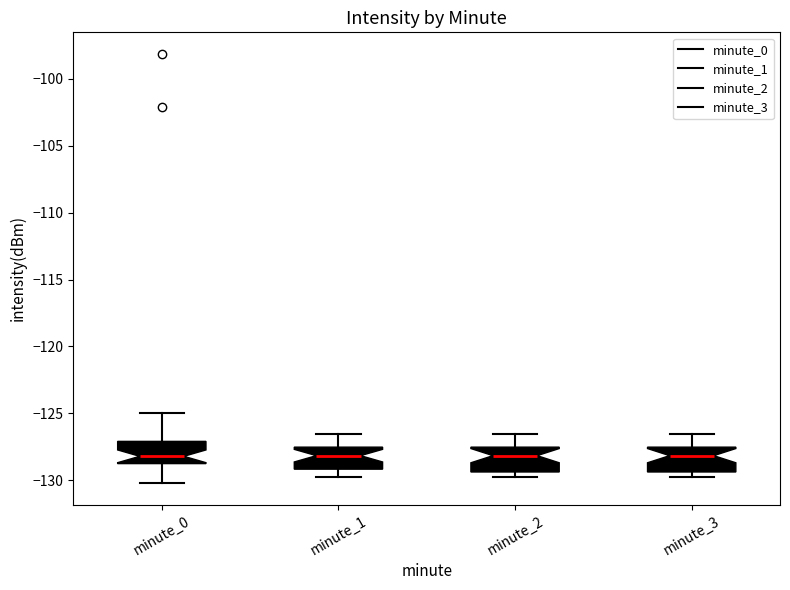

Reading left to right, read every box against the y-axis: the position of its median line, the range the box covers, and the ends of its whiskers. The values are not printed on the chart, so give them approximately, as read against the axis.

minute_0: median -128.0, box -128.5 to -127.0, whiskers -130.0 to -125.0
minute_1: median -128.0, box -129.0 to -127.5, whiskers -129.5 to -126.5
minute_2: median -128.0, box -129.5 to -127.5, whiskers -129.5 (just below the box's lower edge) to -126.5
minute_3: median -128.0, box -129.5 to -127.5, whiskers -129.5 (just below the box's lower edge) to -126.5